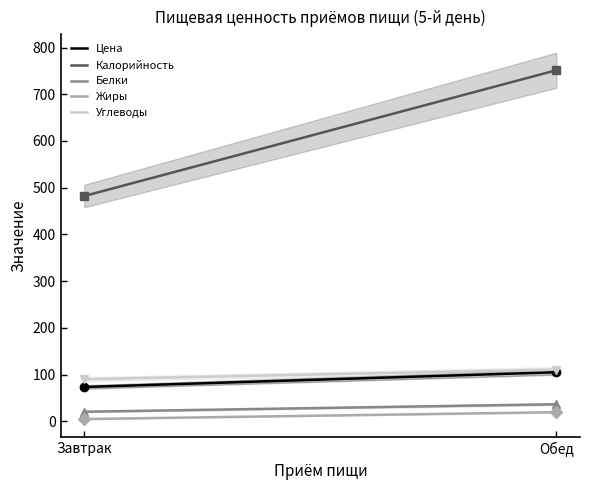

Rank the series at Завтрак from highest to lowest value.

Калорийность, Углеводы, Цена, Белки, Жиры